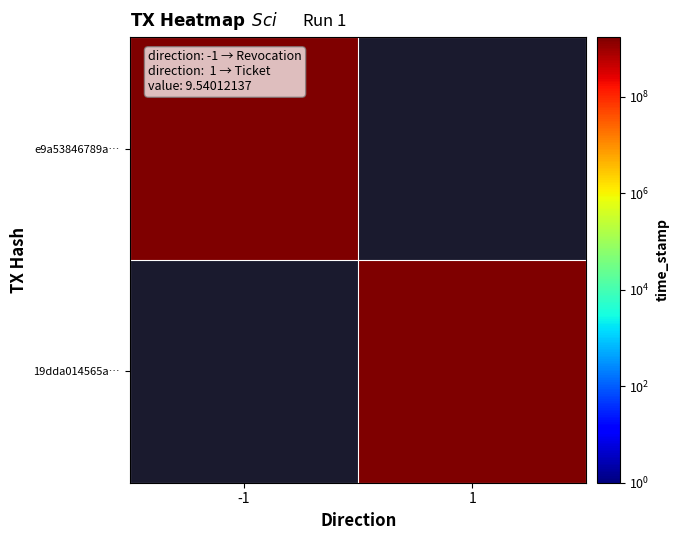

What value does the 19dda014565a… series have at 1?

1711497384.0